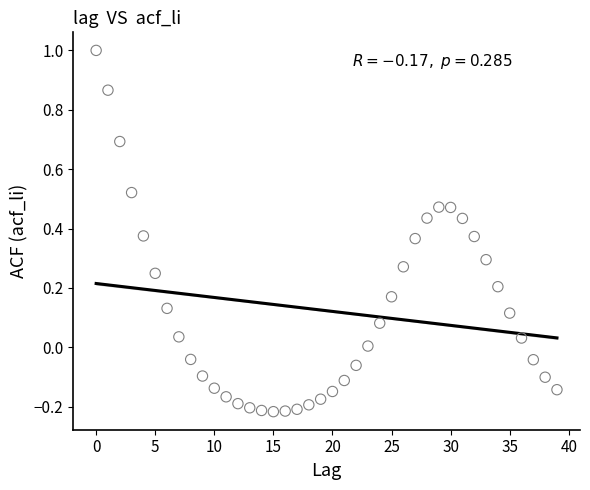

What is the range of Y values (max minus min)?

1.2